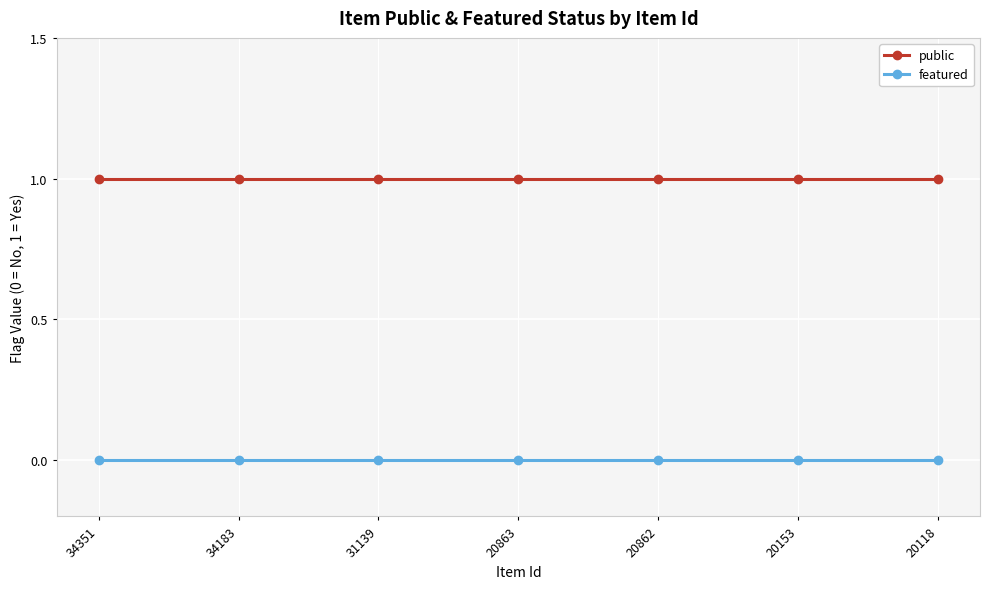

What is the difference between the highest and lowest values at 31139?

1